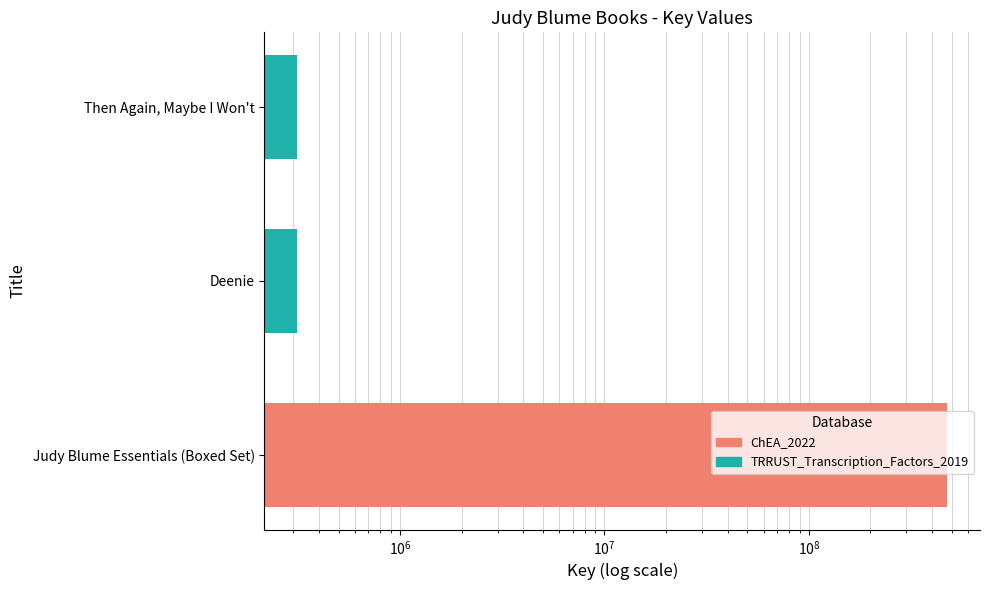

Reading left to right, list all the values displayed in this chart.

476677031	312731	312747